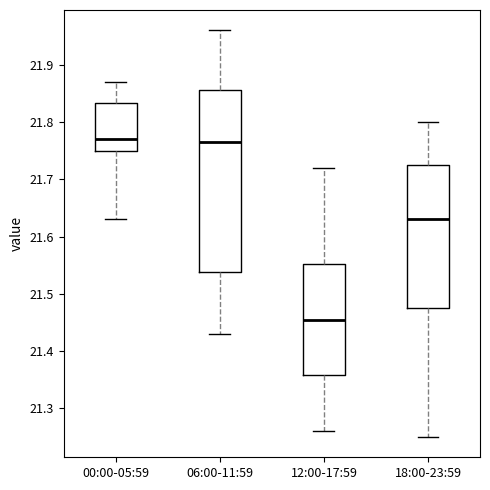

Reading left to right, read every box against the y-axis: the position of its median line, the range the box covers, and the ends of its whiskers. The values are not printed on the chart, so give them approximately, as read against the axis.

00:00-05:59: median 21.77, box 21.75 to 21.83, whiskers 21.63 to 21.87
06:00-11:59: median 21.77, box 21.54 to 21.86, whiskers 21.43 to 21.96
12:00-17:59: median 21.46, box 21.36 to 21.55, whiskers 21.26 to 21.72
18:00-23:59: median 21.63, box 21.48 to 21.73, whiskers 21.25 to 21.80